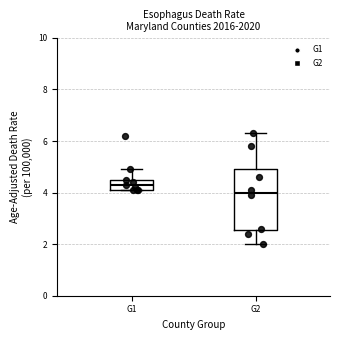

Which box has the highest median line?

G1